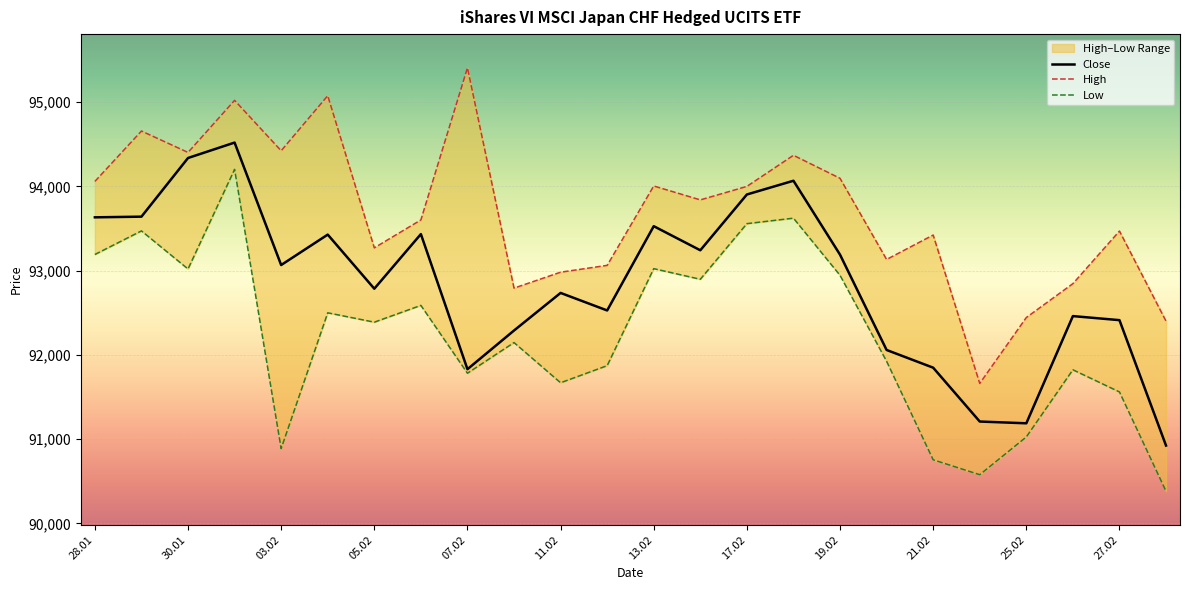

Between 13.02.2025 and 28.02.2025, which is larger?

13.02.2025